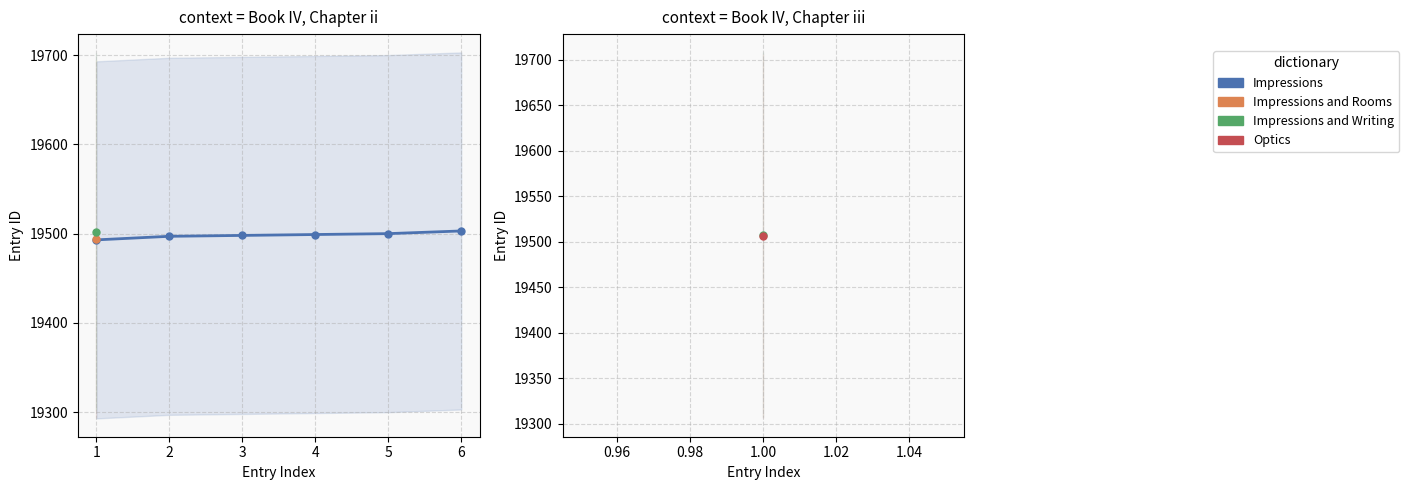

True or false: the data shows 19493 at 1.

True